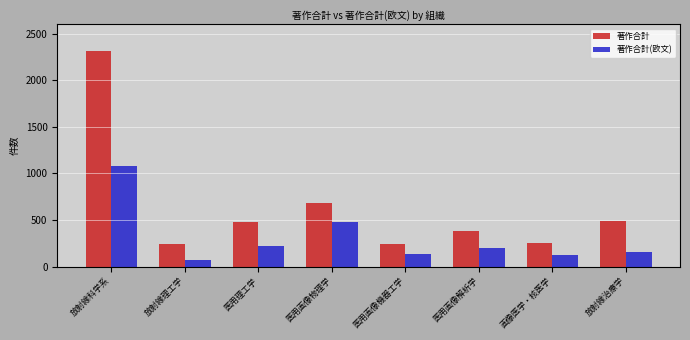

Is it true that 著作合計 equals 251 at 画像医学・核医学?

True